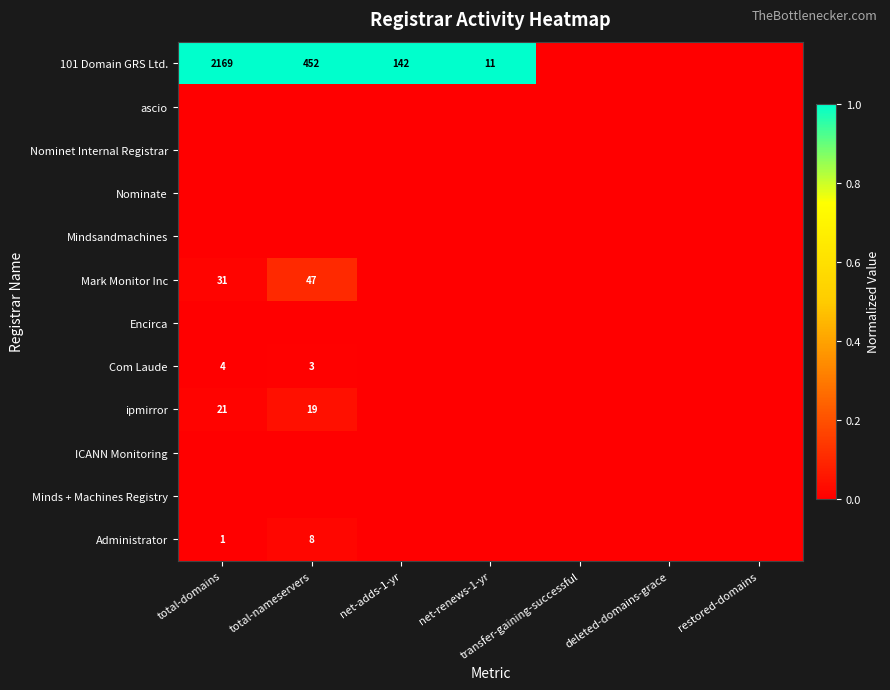

True or false: ipmirror has a value of 21 at total-domains.

True